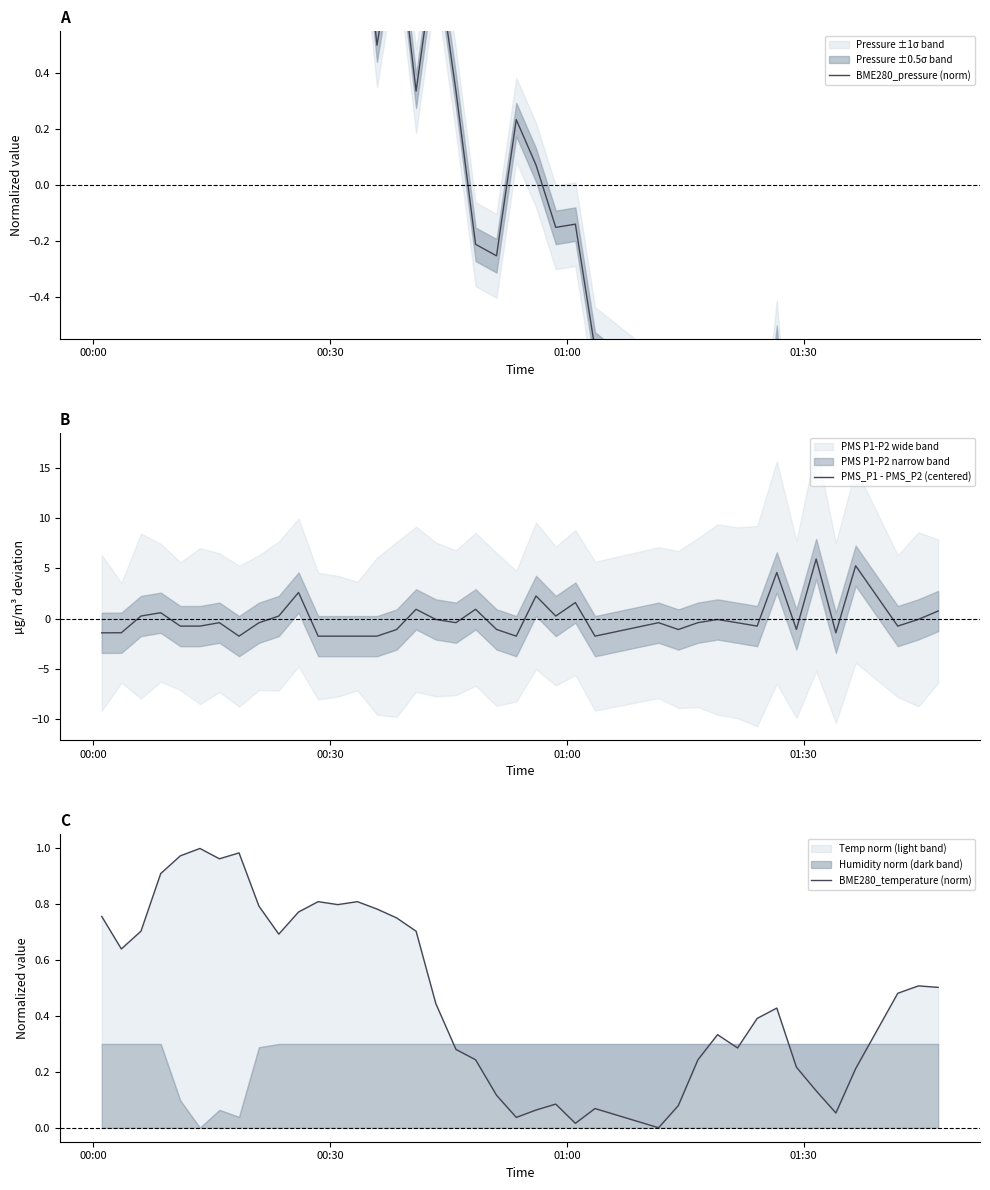

Is it true that BME280_pressure (norm) equals 0.7 at 00:00?

False